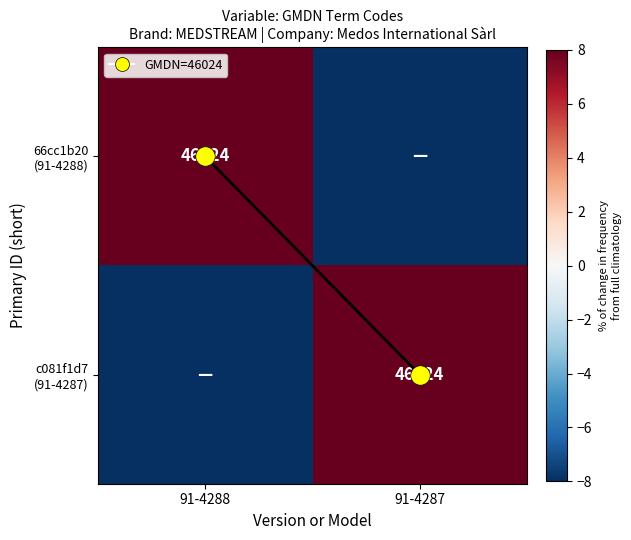

How many series are shown in this chart?

2